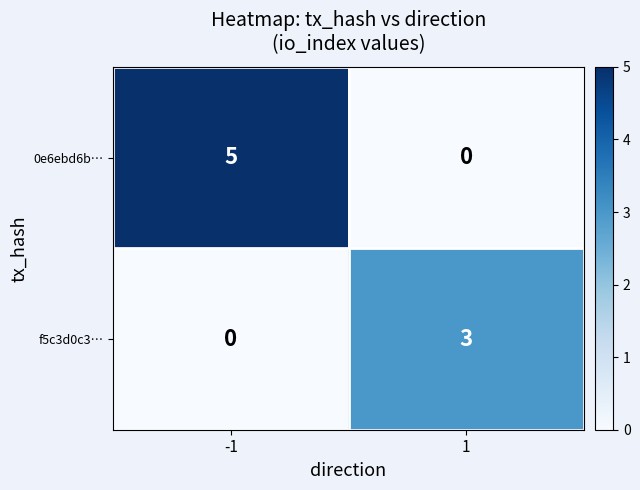

What is the difference between the 0e6ebd6b… values at 1 and -1?

5